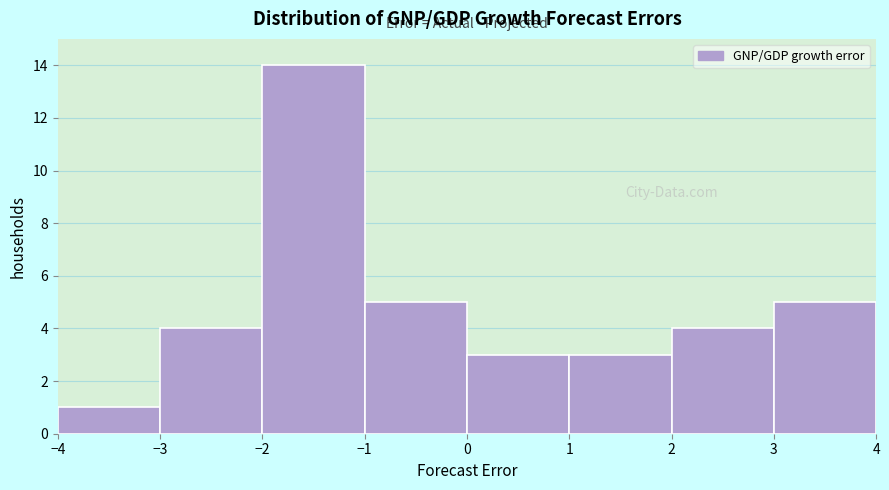

Which range on the x-axis has the tallest bar?

-2 to -1